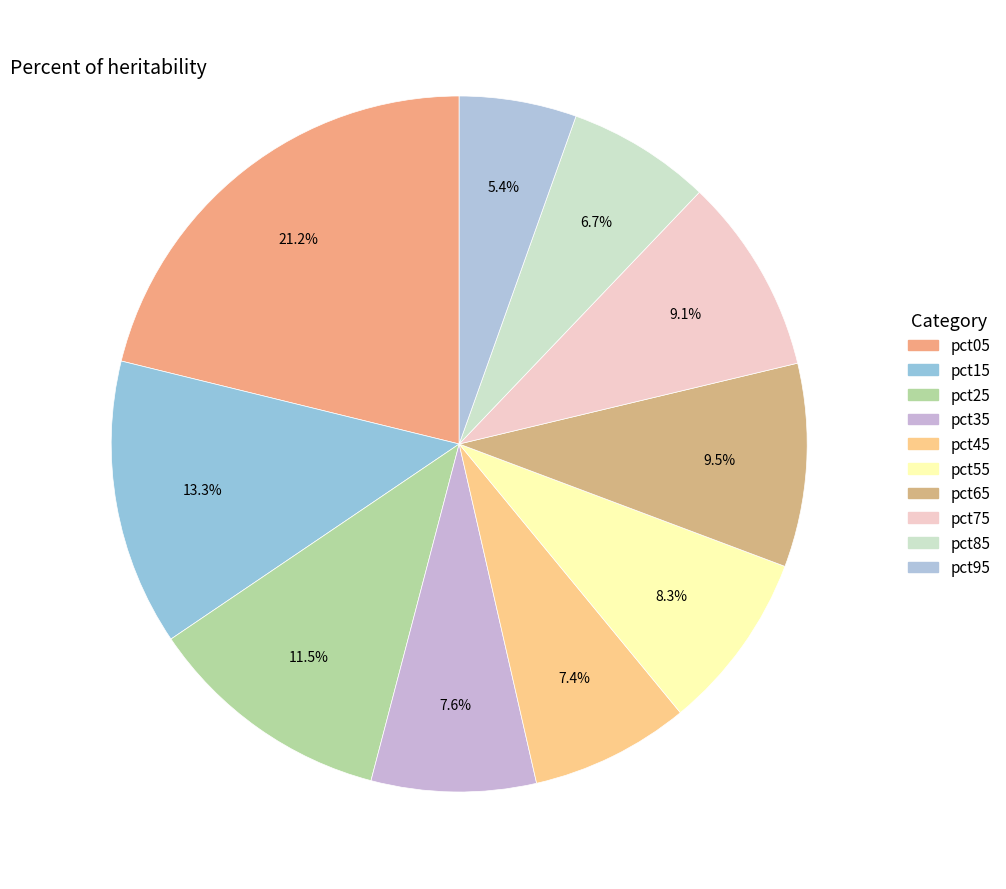

To the nearest percent, what portion does pct05 represent?

21%